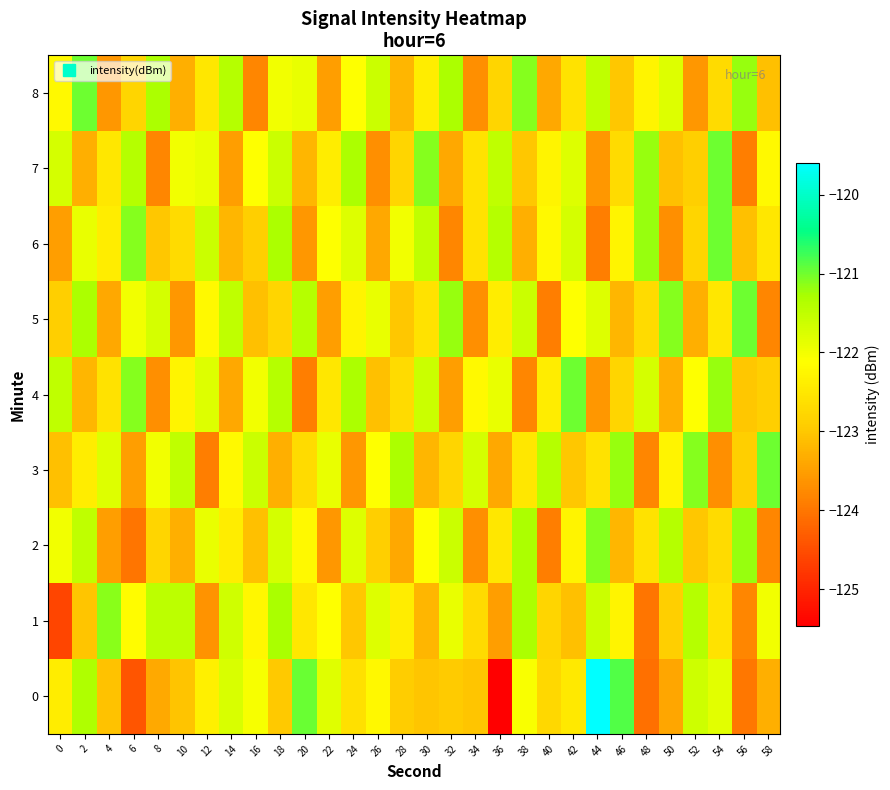

Which category has the highest value across all series?

44